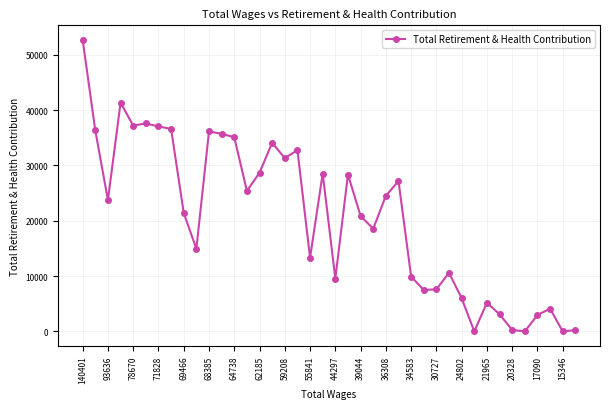

What is the greatest value displayed?

52711